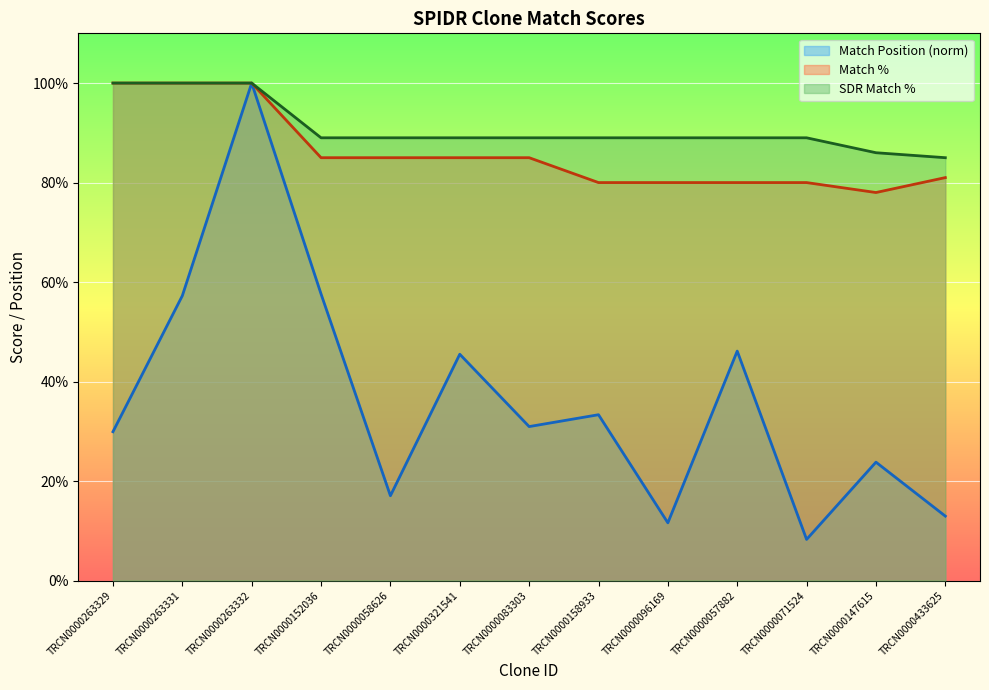

The value of Match % at TRCN0000058626 is 119.6. True or false?

False